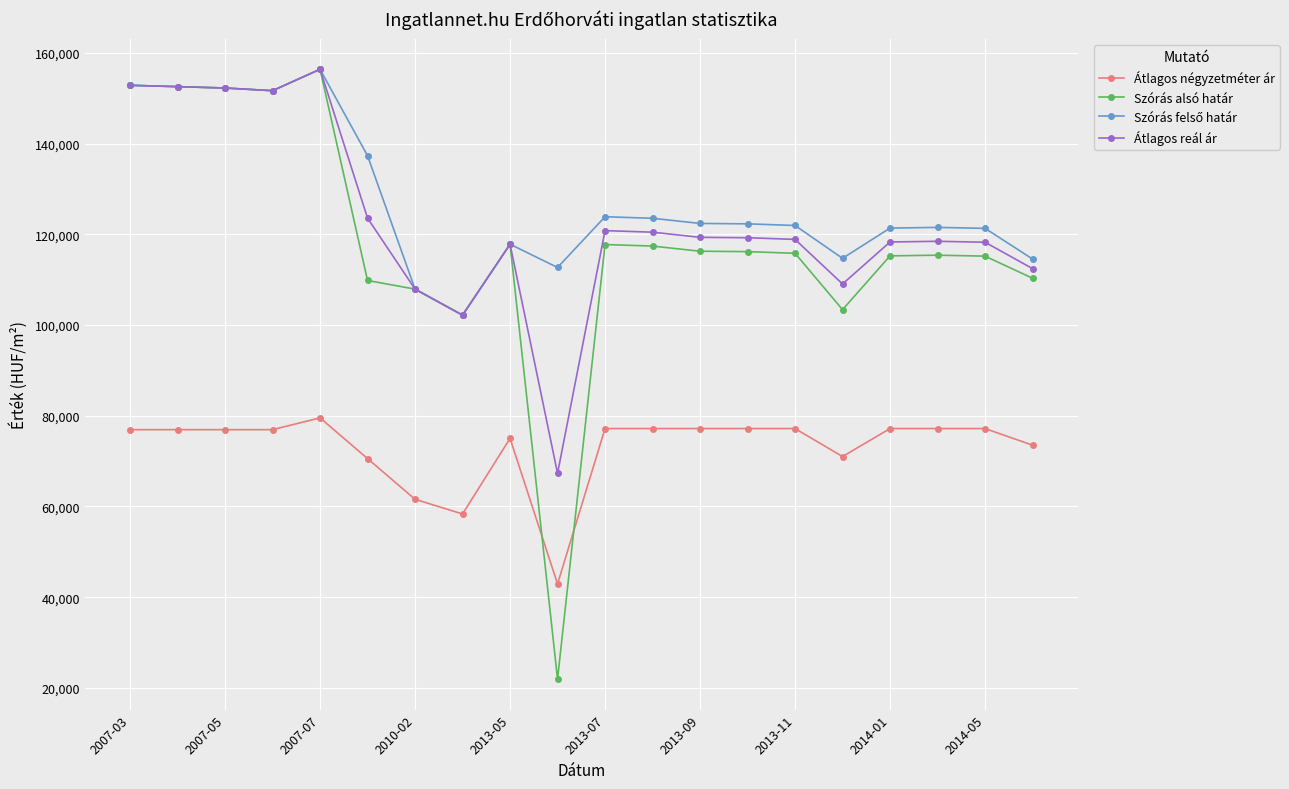

How many distinct data groups are displayed?

4